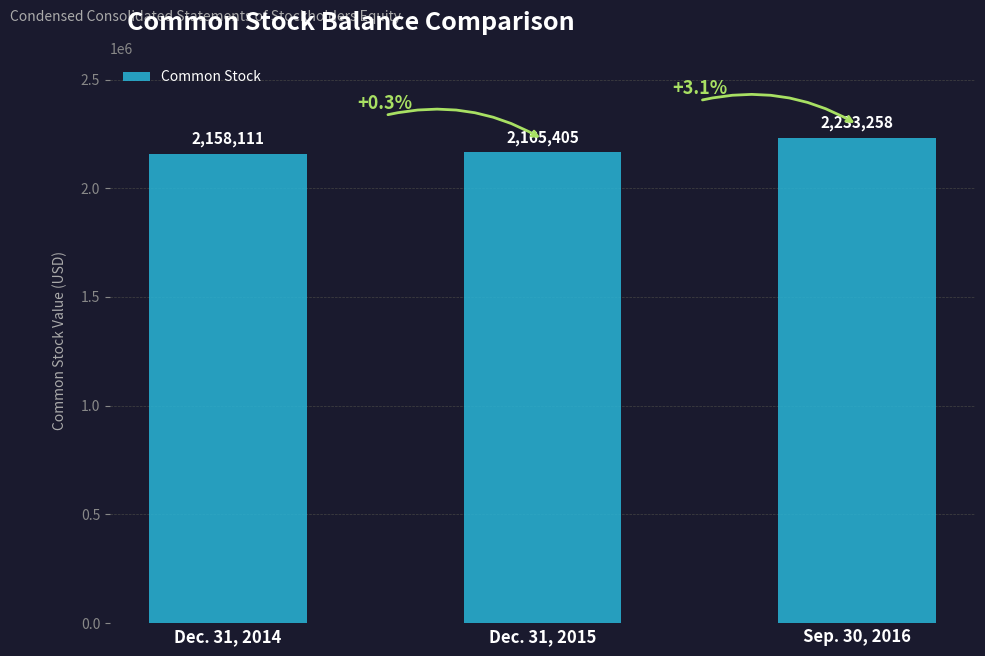

What is the average value?

2185591